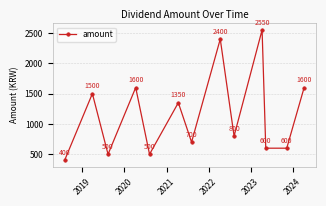

What is the value of the 1st point from the left?

400